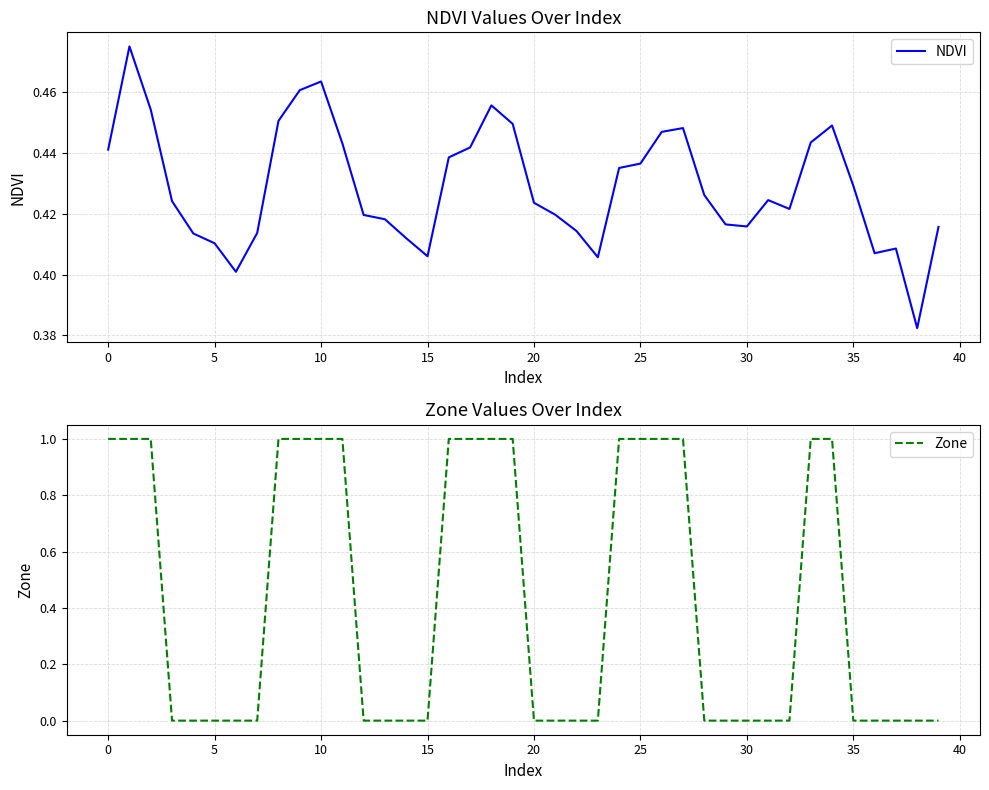

Rank the series by their maximum value, from lowest to highest.

NDVI, Zone